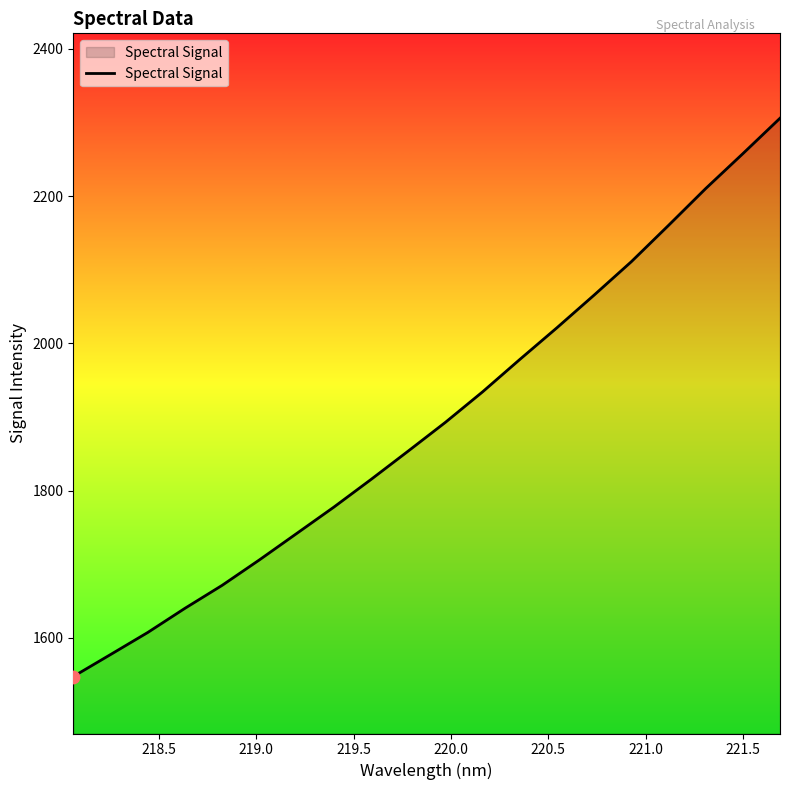

What is the smallest value displayed?

1547.7